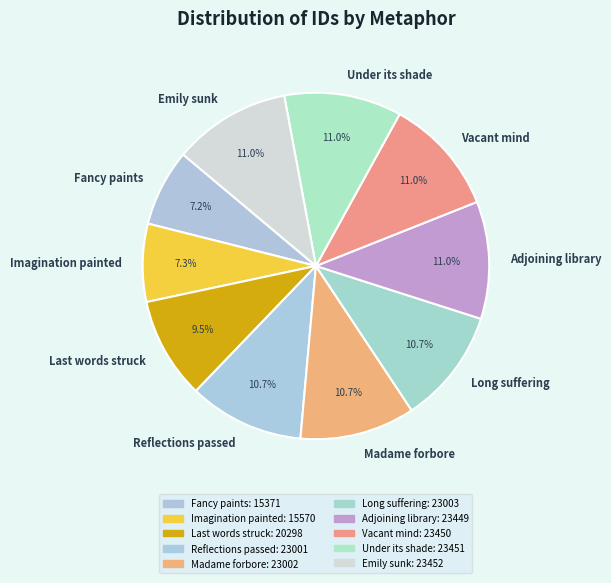

Approximately how many times larger is the value at Reflections passed compared to Emily sunk?

1.0